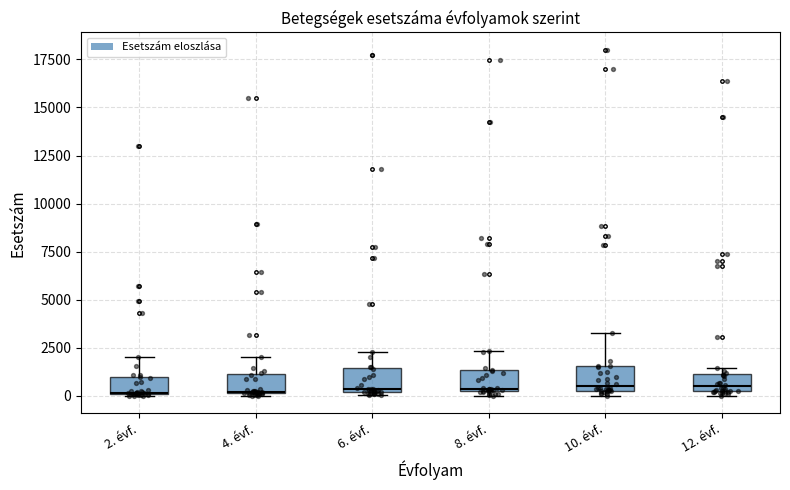

Reading left to right, transcribe this box plot: for each box, give where its median line is, the range the box spans, and where its two whiskers end, as read against the y-axis. The values are not printed on the chart, so give them approximately, as read against the axis.

2. évf.: median 0, box 0 to 1000, whiskers 0 to 2000
4. évf.: median 0, box 0 to 1000, whiskers 0 to 2000
6. évf.: median 500, box 0 to 1500, whiskers 0 (just below the box's lower edge) to 2500
8. évf.: median 500, box 0 to 1500, whiskers 0 (just below the box's lower edge) to 2500
10. évf.: median 500 (just above the box's lower edge), box 500 to 1500, whiskers 0 to 3500
12. évf.: median 500, box 0 to 1000, whiskers 0 (just below the box's lower edge) to 1500